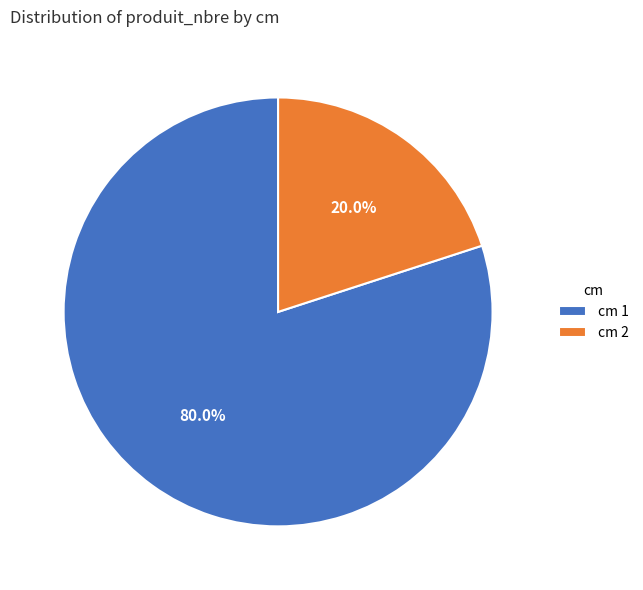

Does any single category account for the majority?

Yes